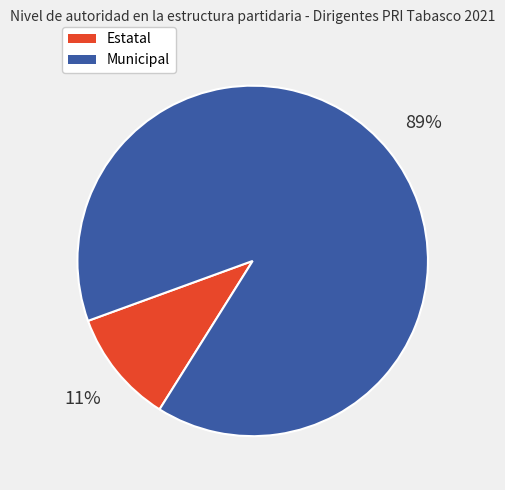

Does Municipal account for over 50% of the chart?

Yes